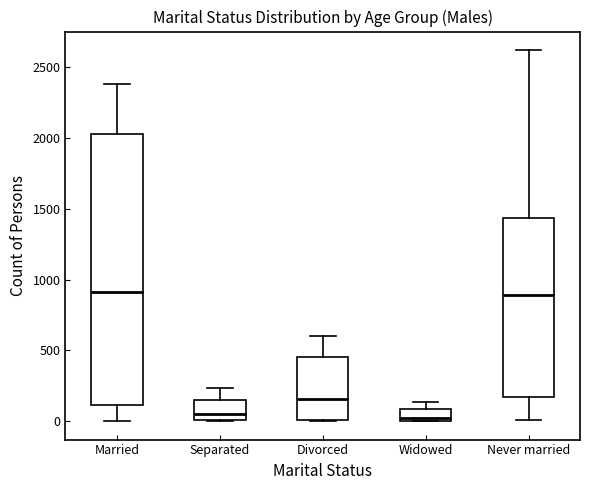

Where does the median line of the box for Divorced sit on the y-axis? The values are not printed on the chart, so give them approximately, as read against the axis.

150